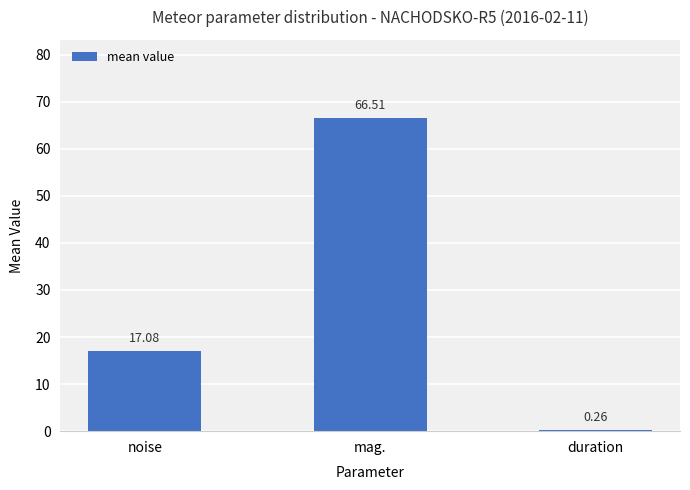

What is the average value?

28.0